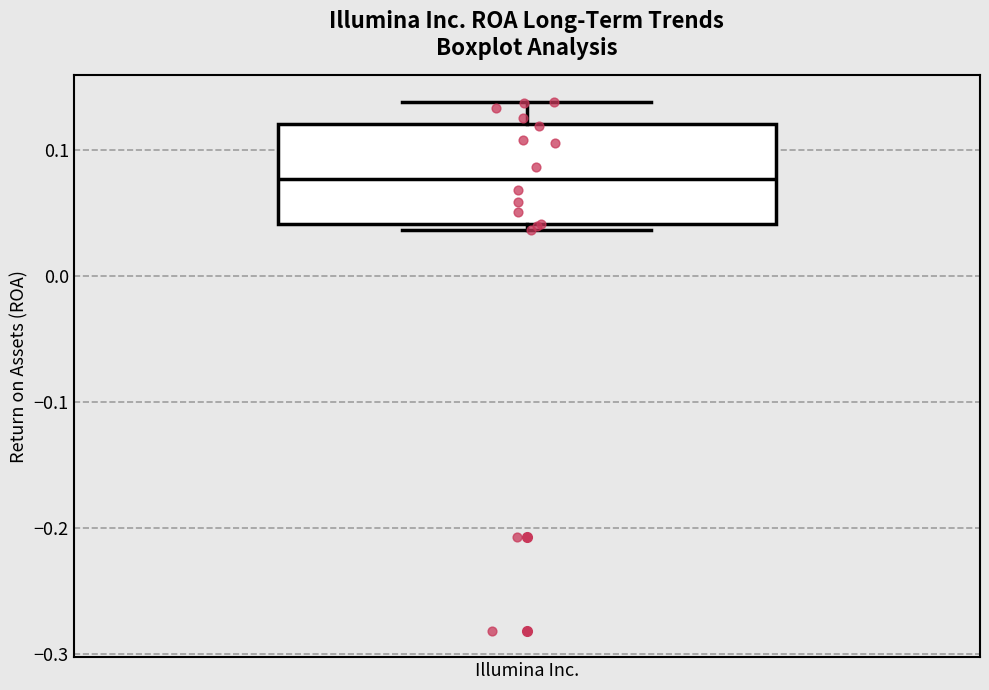

Transcribe this box plot: give where the median line is, the range the box spans, and where the two whiskers end, as read against the y-axis. The values are not printed on the chart, so give them approximately, as read against the axis.

median 0.08, box 0.04 to 0.12, whiskers 0.04 (just below the box's lower edge) to 0.14